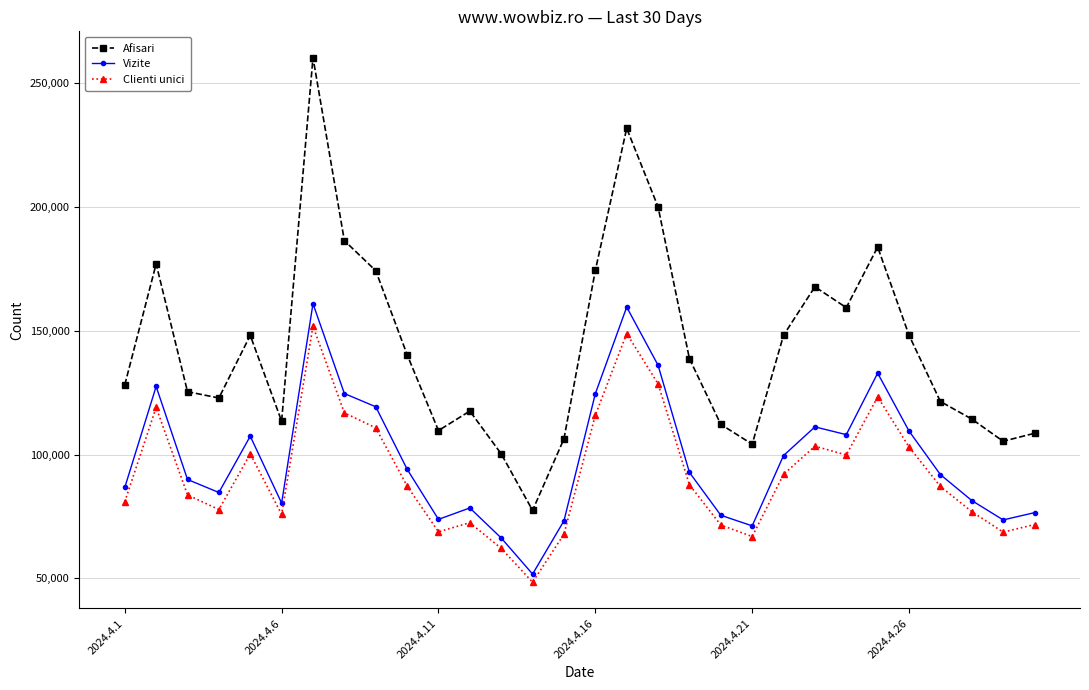

What is the average value of the Vizite series?

98763